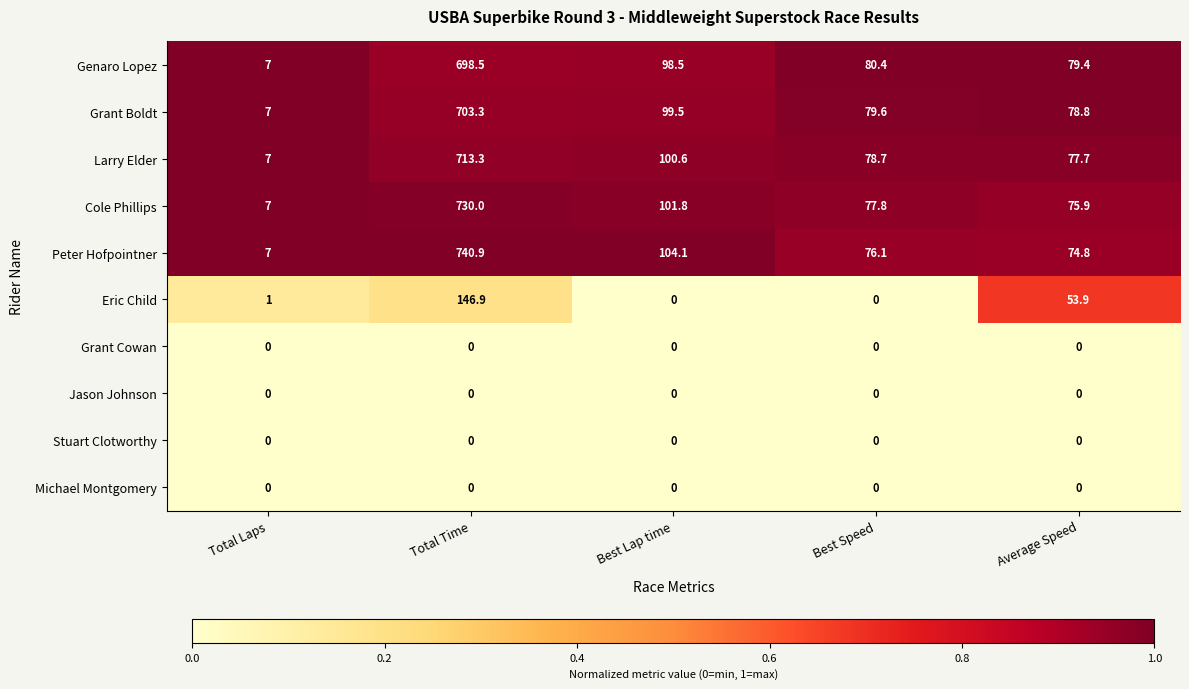

Rank the categories by Grant Boldt value from highest to lowest.

Total Time, Best Lap time, Best Speed, Average Speed, Total Laps